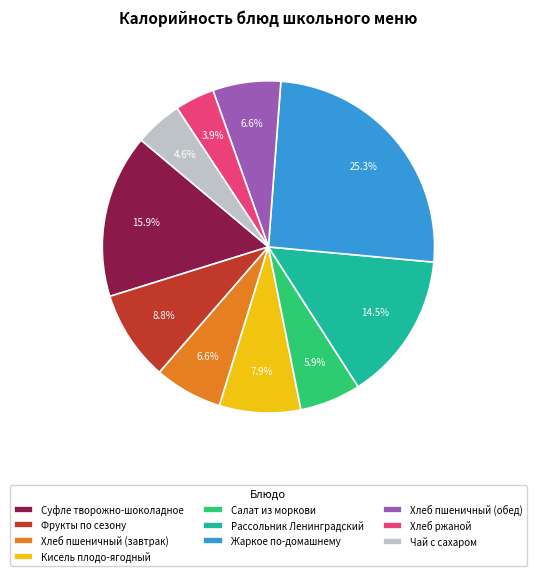

Which category has the biggest portion of the pie?

Жаркое по-домашнему